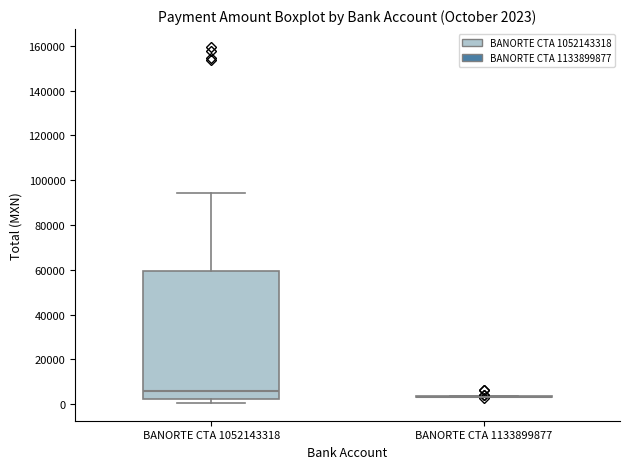

Which box is the tallest, from its lower edge to its upper edge?

BANORTE CTA 1052143318